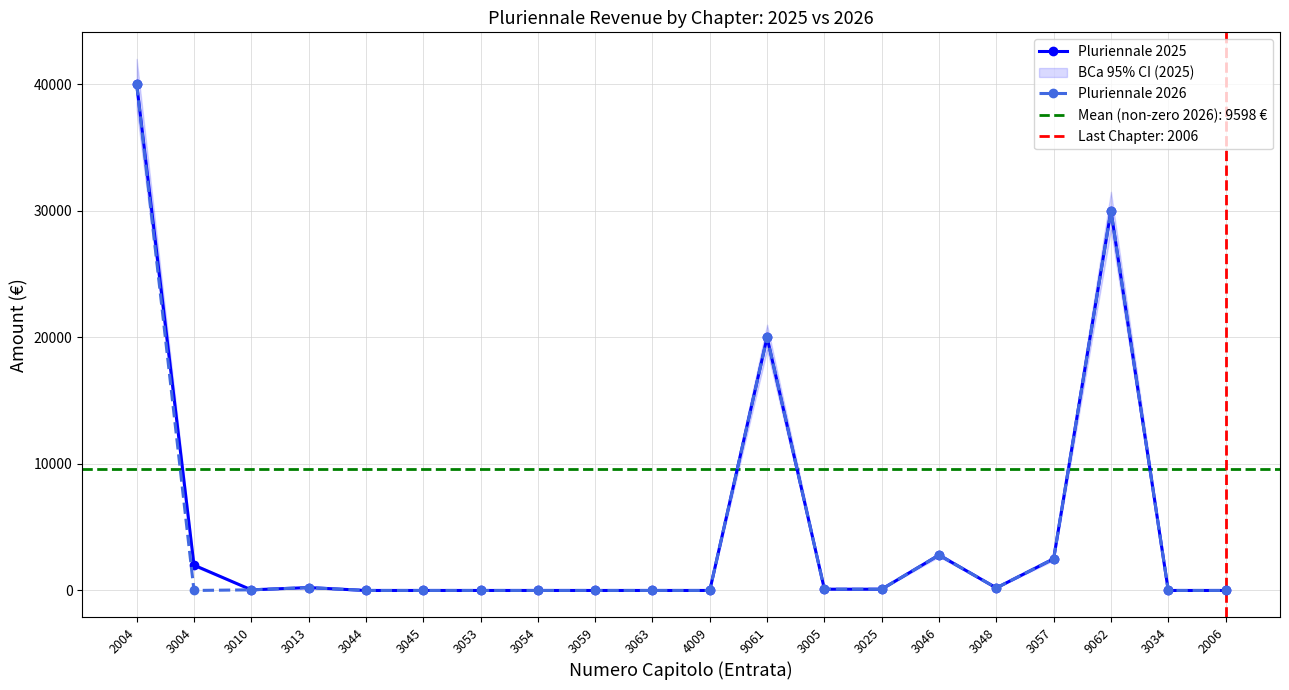

What is the difference between the maximum and minimum values in the Pluriennale 2026 series?

40000